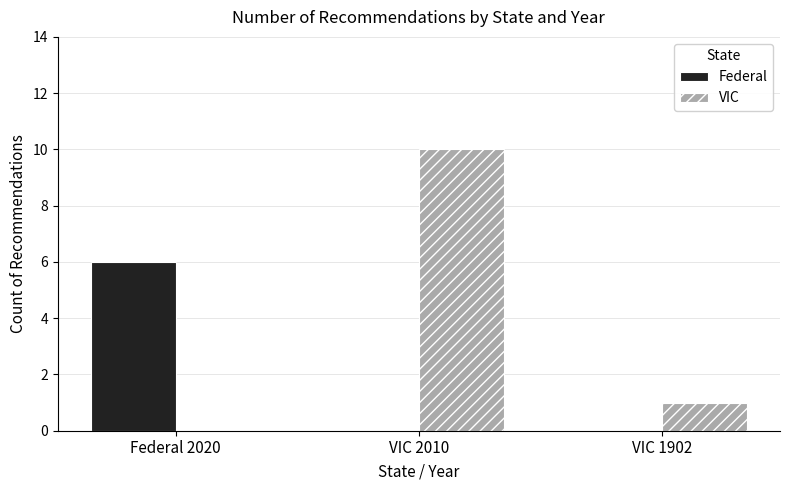

Which series changed the most between Federal 2020 and VIC 1902?

Federal